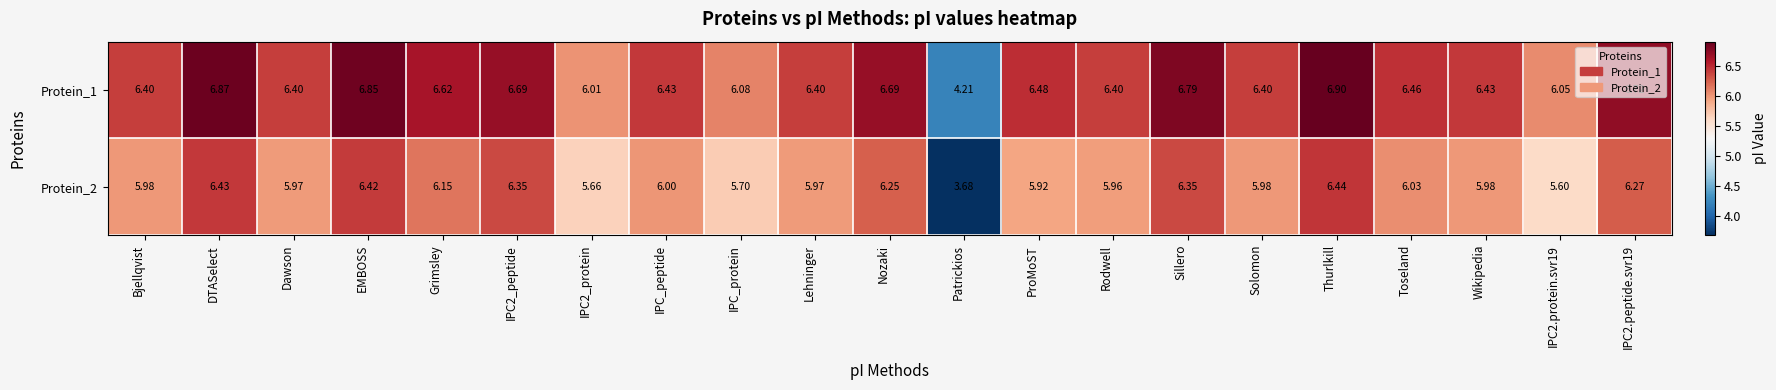

Rank the series at IPC2.protein.svr19 from lowest to highest value.

Protein_2, Protein_1